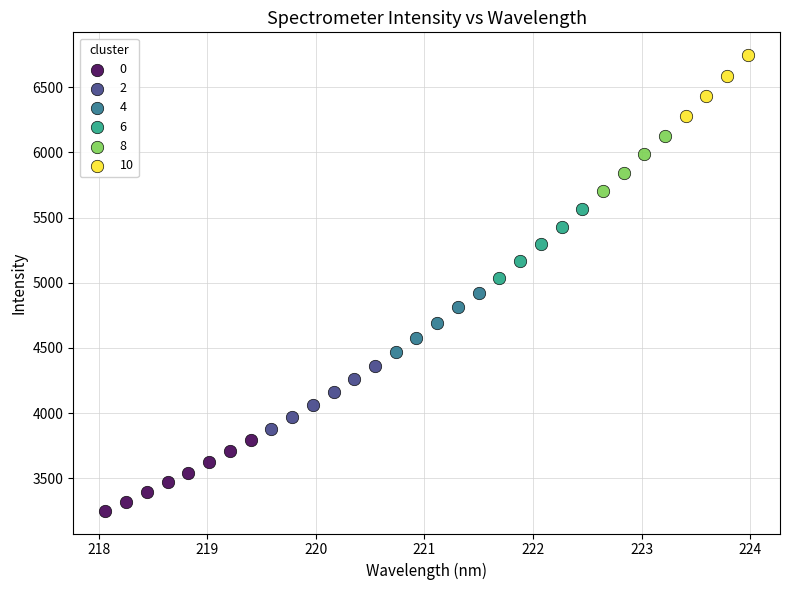

Which series contains the highest Y value?

10